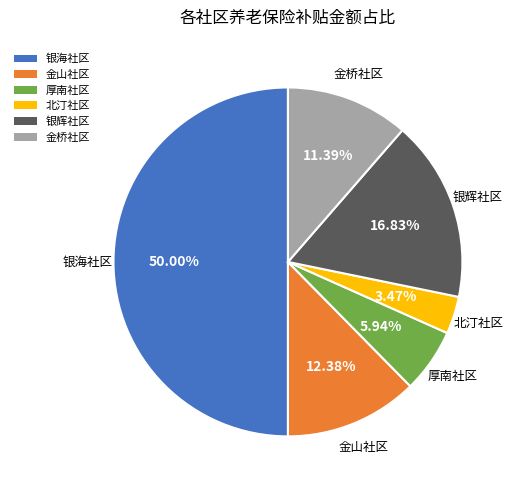

To the nearest percent, what percentage of the pie is 银辉社区?

17%